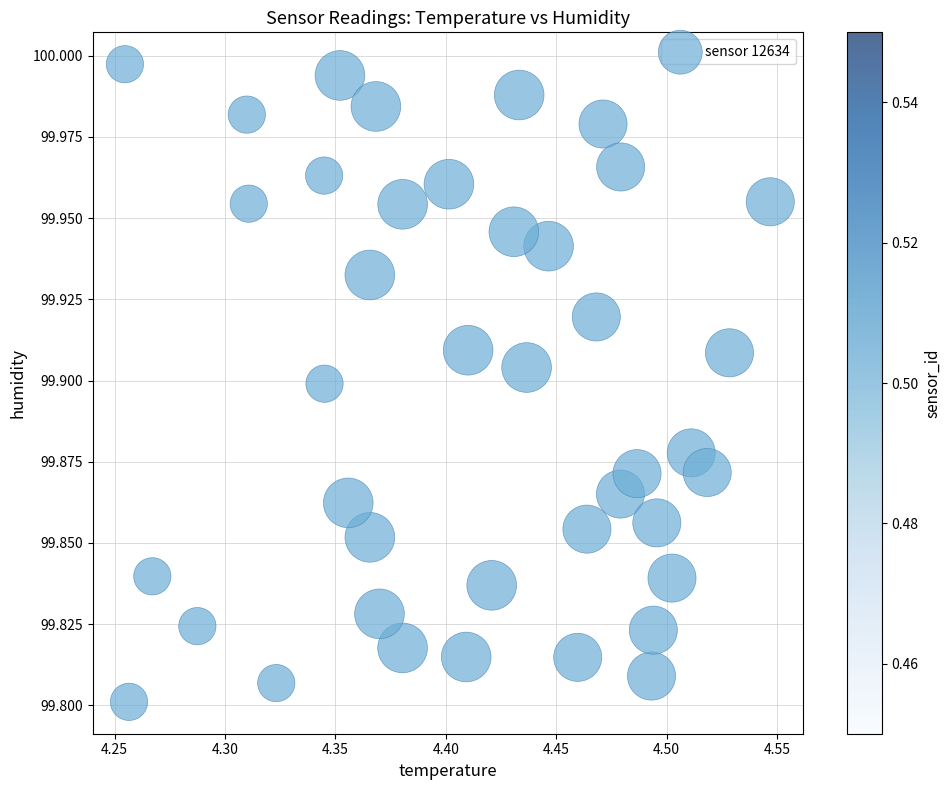

What is the range of X values (max minus min)?

0.3